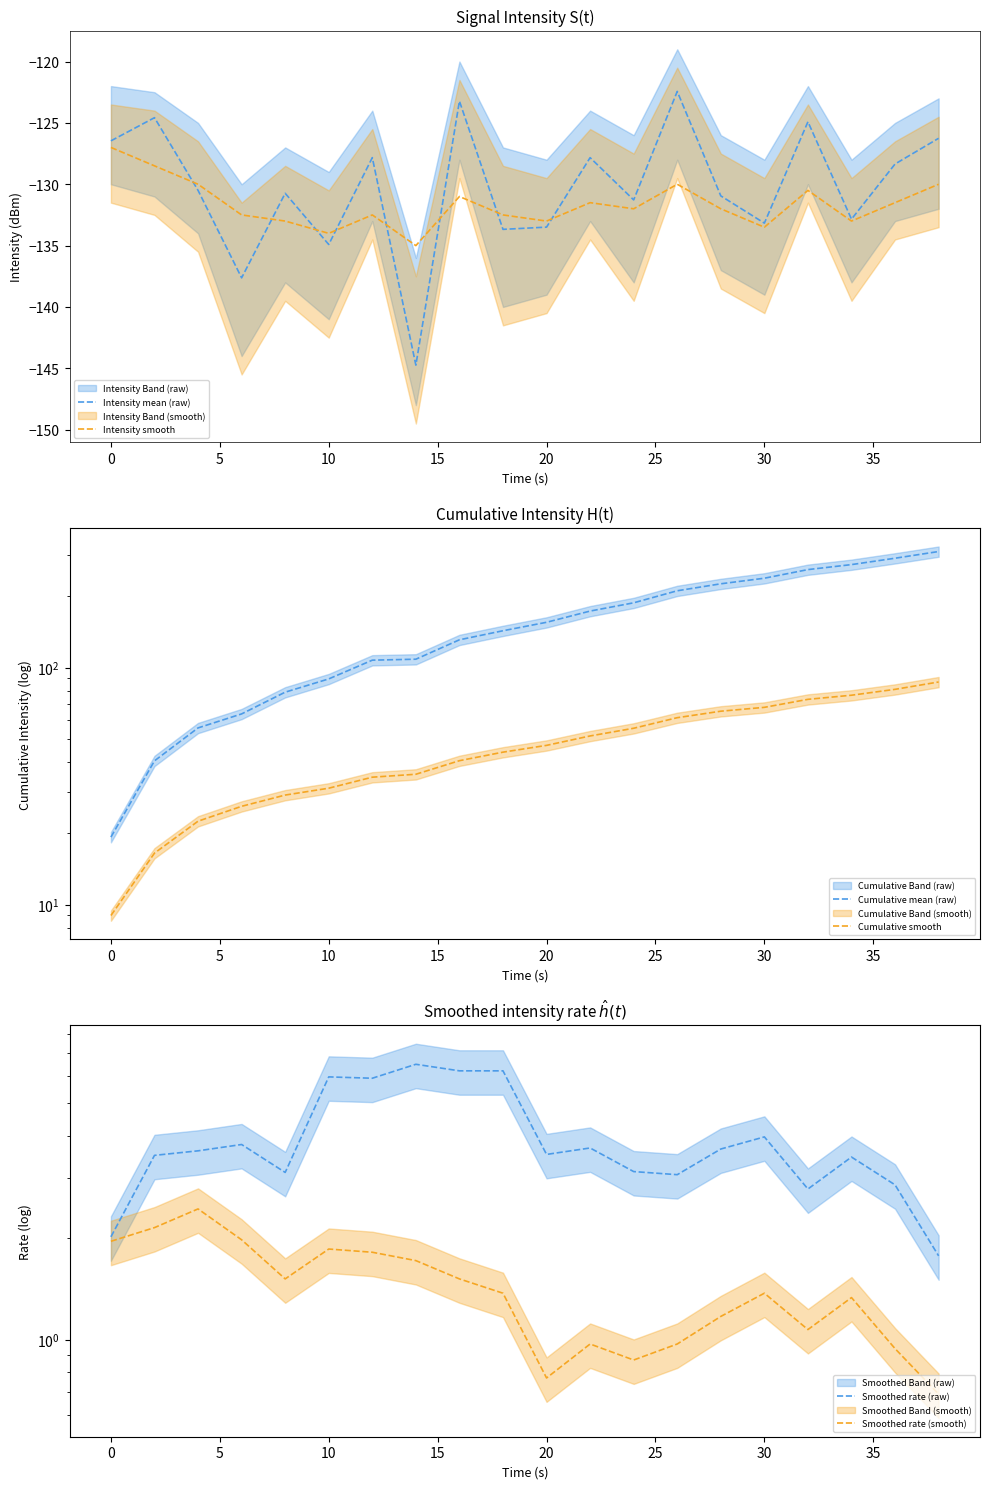

What is the smallest value displayed?

-144.7